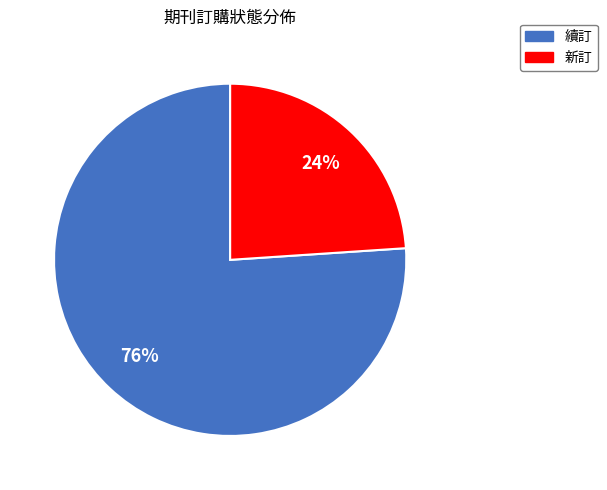

Between 新訂 and 續訂, which is larger?

續訂